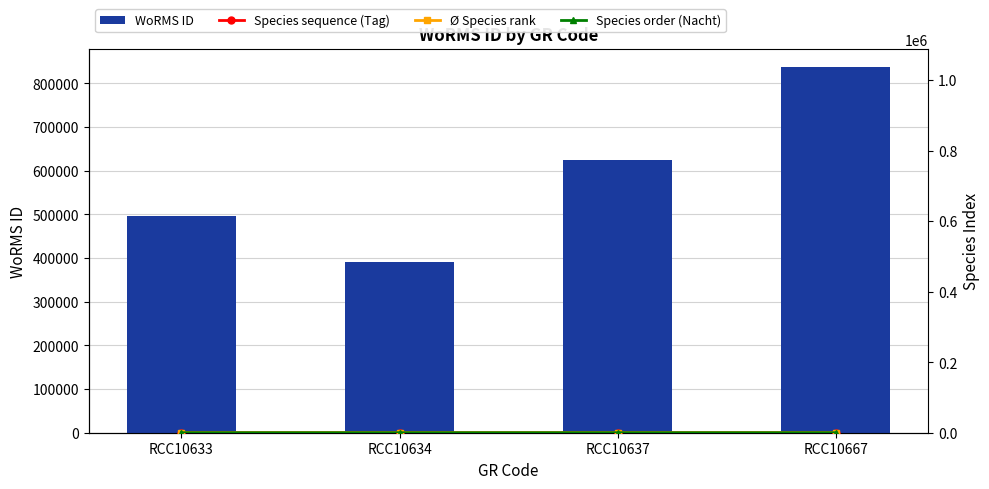

How many values in the Species order (Nacht) series are below 1?

1